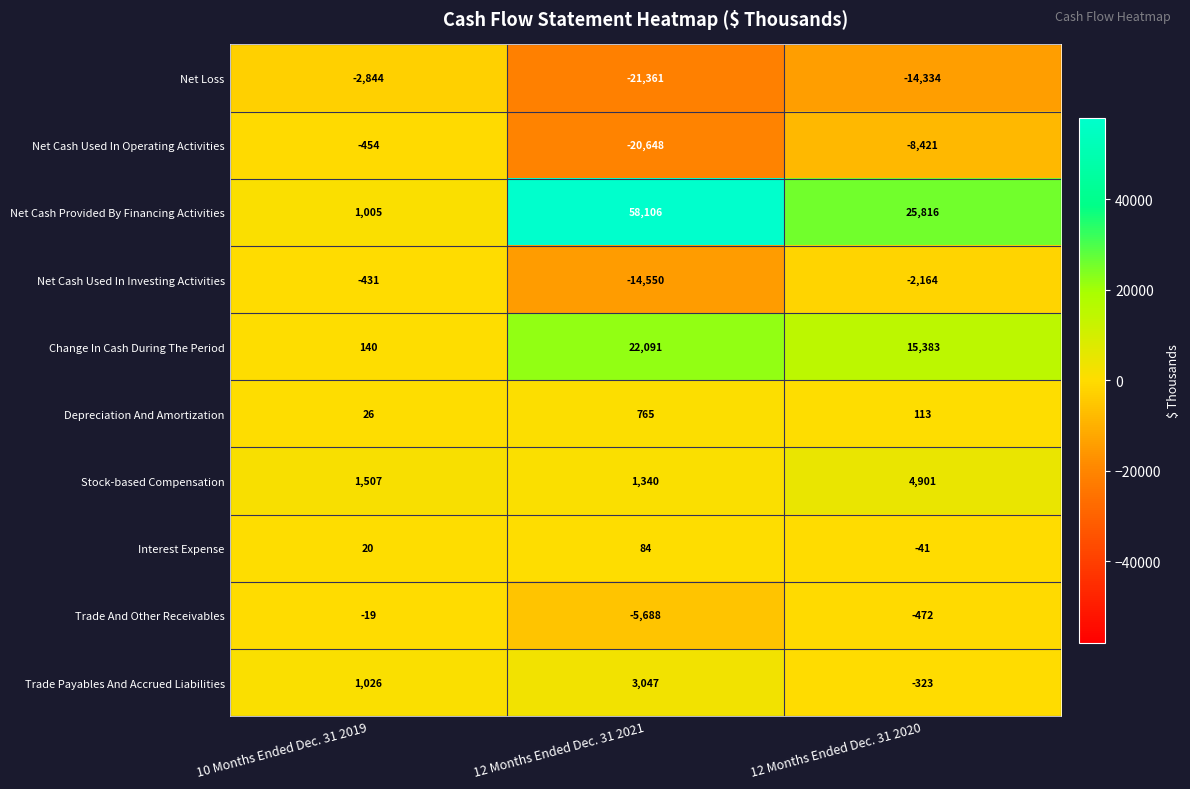

Where does the Trade And Other Receivables series first go above -472?

10 Months Ended Dec. 31 2019